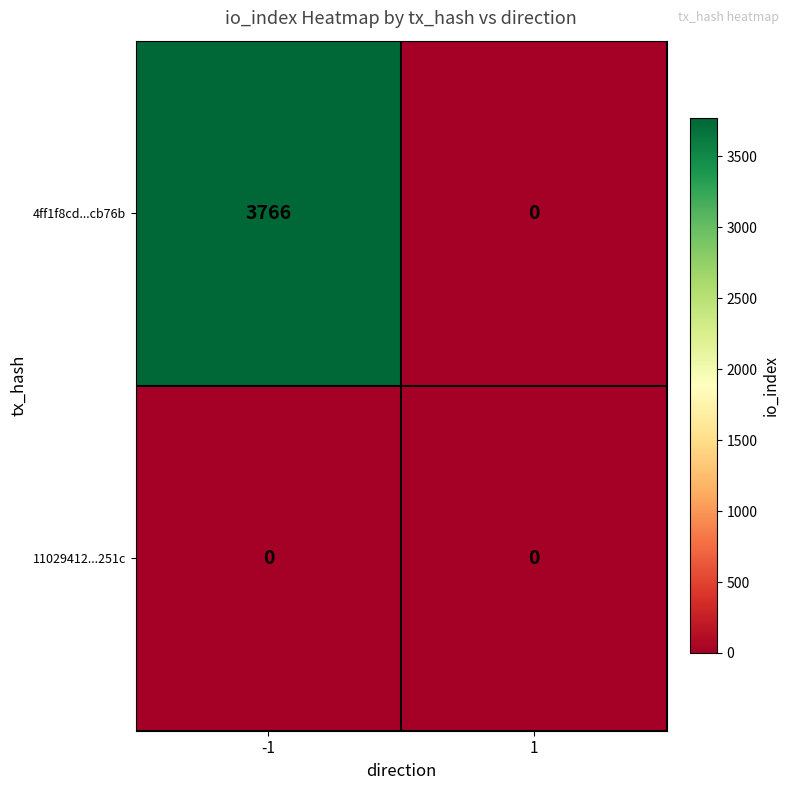

Which series has the largest total across all categories?

4ff1f8cd...cb76b